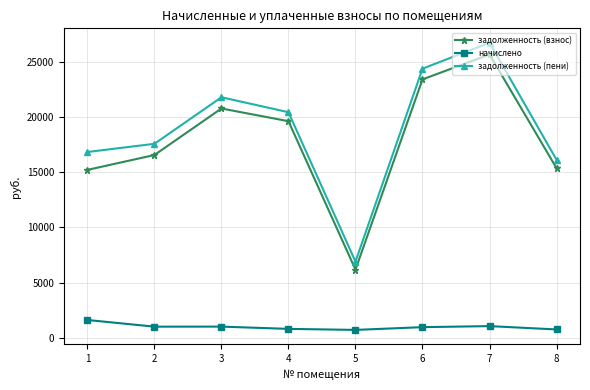

At how many categories does at least one series exceed 25120?

1